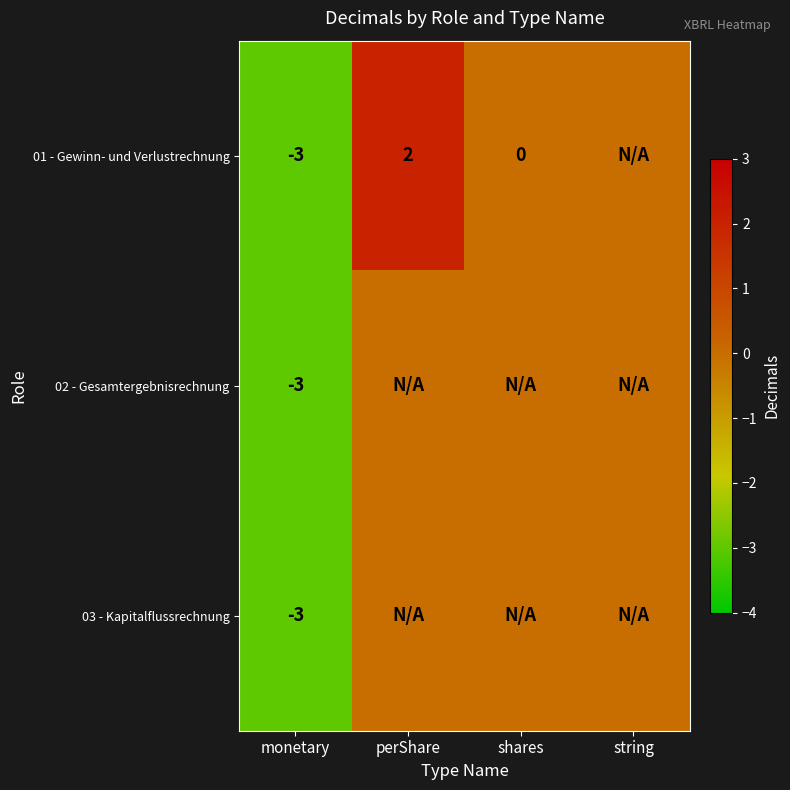

At which category is the sum across all series the highest?

perShare